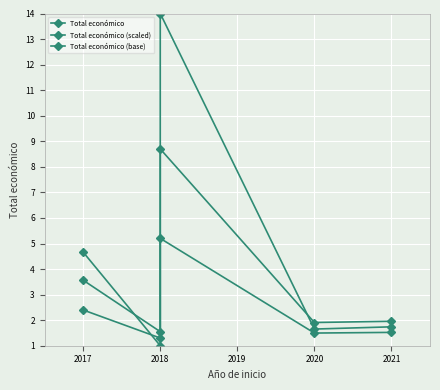

What is the value of the Total económico point at the 2nd from the left?

1.0